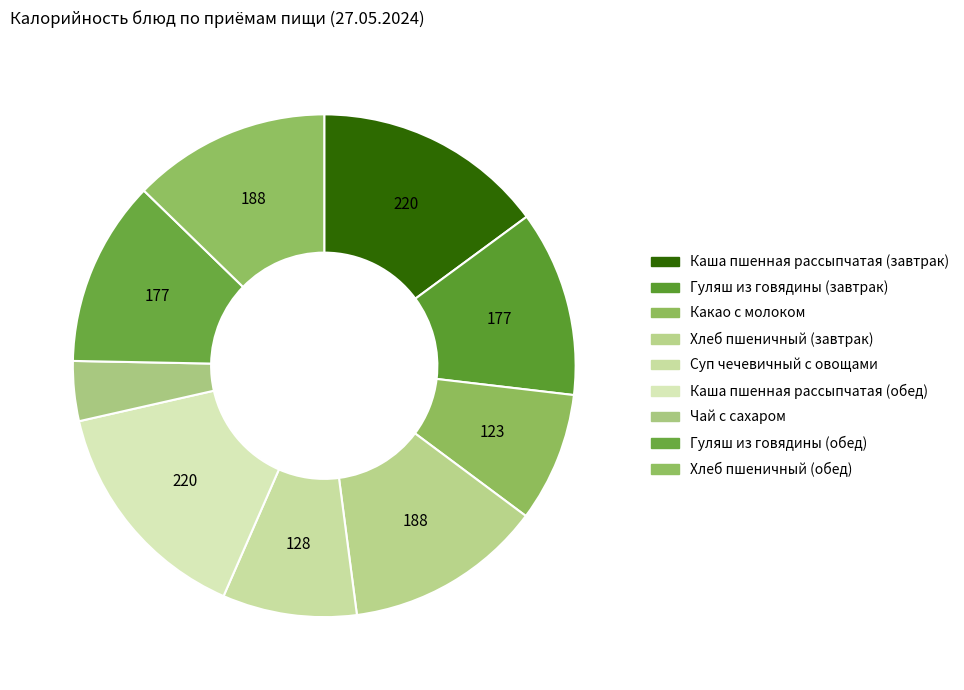

How many slices are in this pie chart?

9